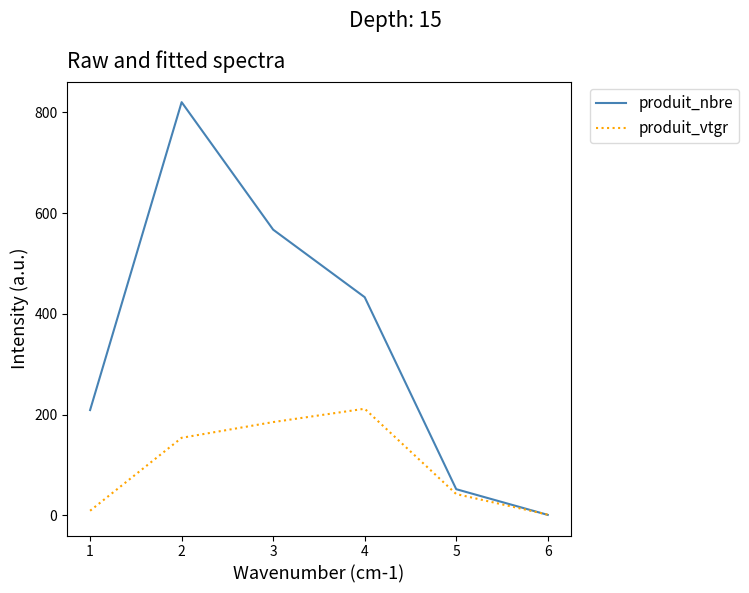

At which category is the sum across all series the highest?

2